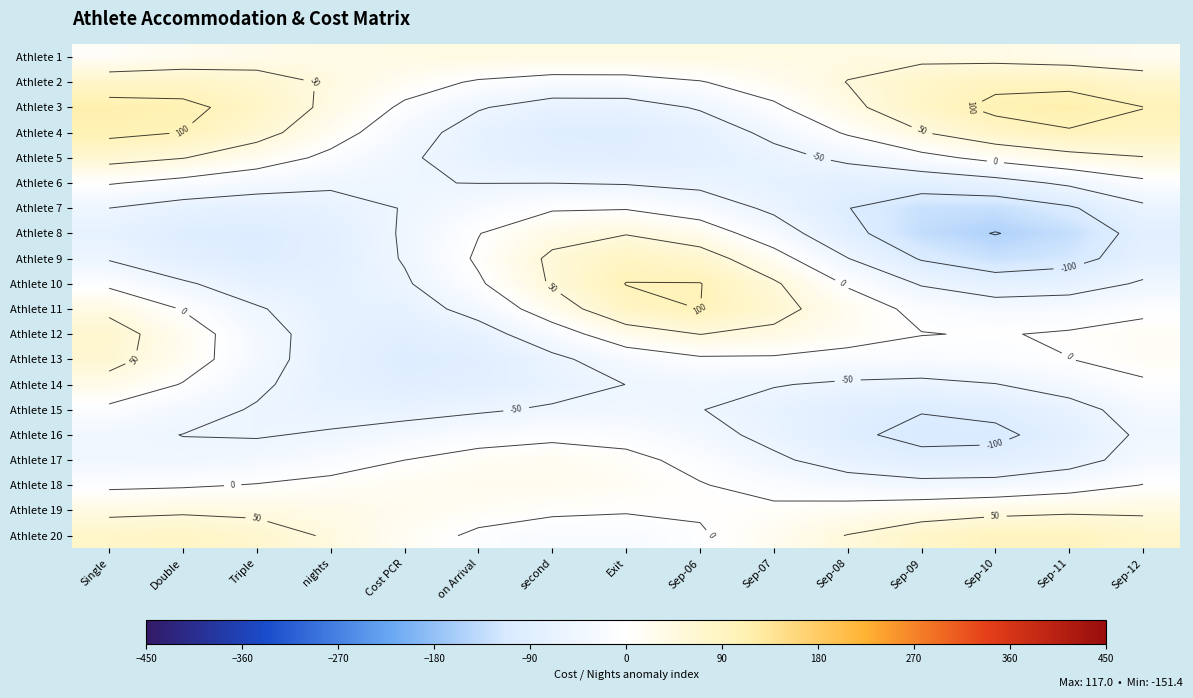

How many values in Athlete 13 are above zero?

3